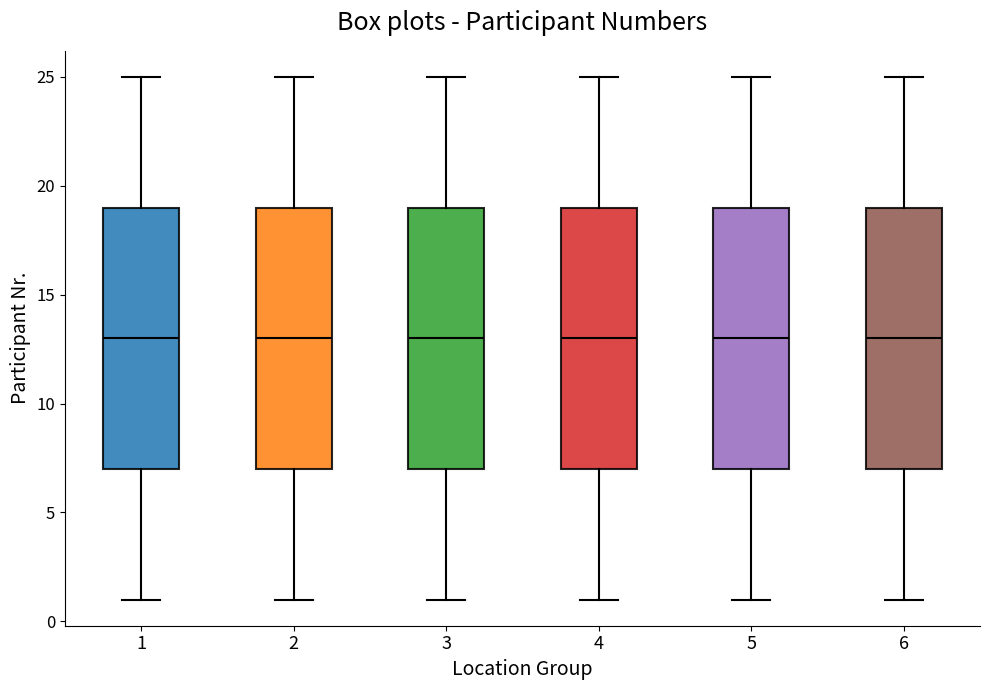

Reading left to right, read every box against the y-axis: the position of its median line, the range the box covers, and the ends of its whiskers. The values are not printed on the chart, so give them approximately, as read against the axis.

1: median 13, box 7 to 19, whiskers 1 to 25
2: median 13, box 7 to 19, whiskers 1 to 25
3: median 13, box 7 to 19, whiskers 1 to 25
4: median 13, box 7 to 19, whiskers 1 to 25
5: median 13, box 7 to 19, whiskers 1 to 25
6: median 13, box 7 to 19, whiskers 1 to 25